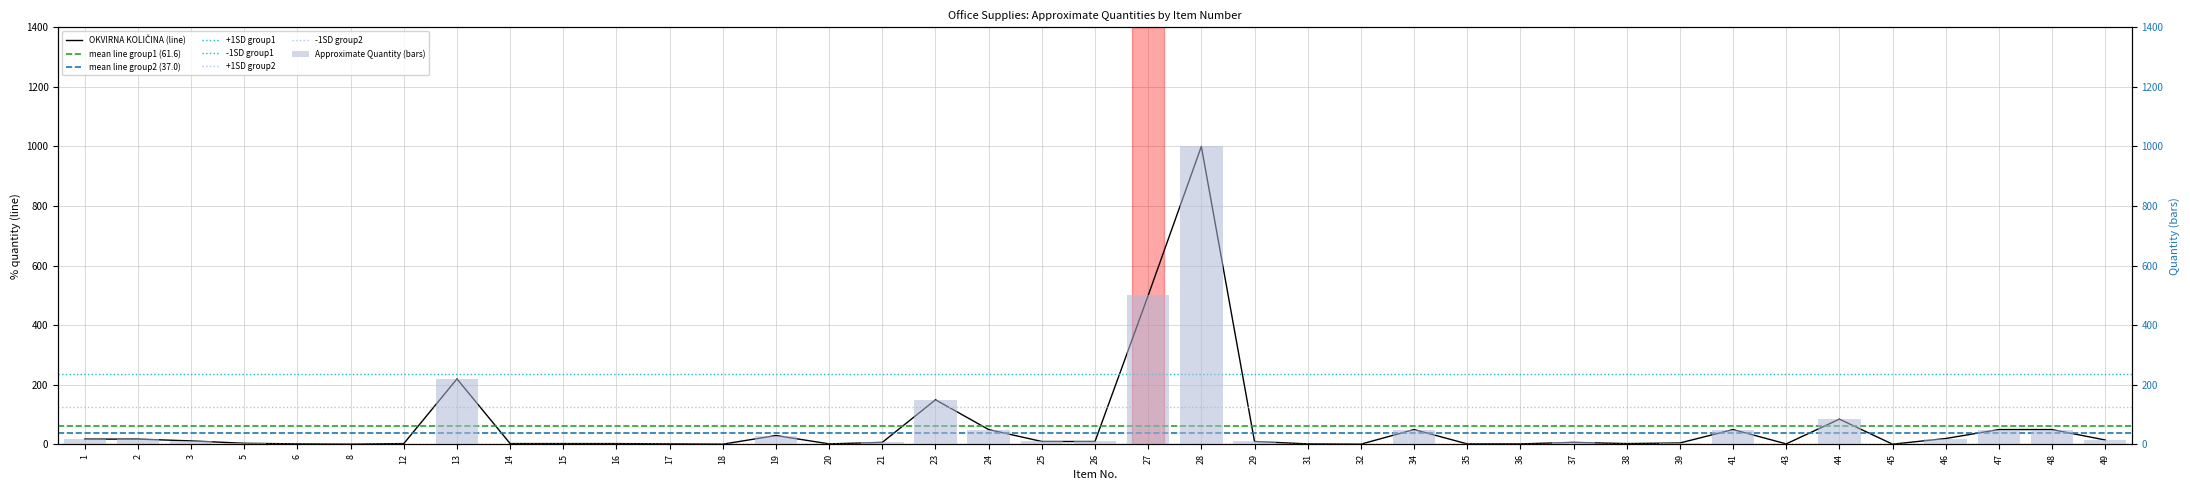

What is the smallest value displayed?

1